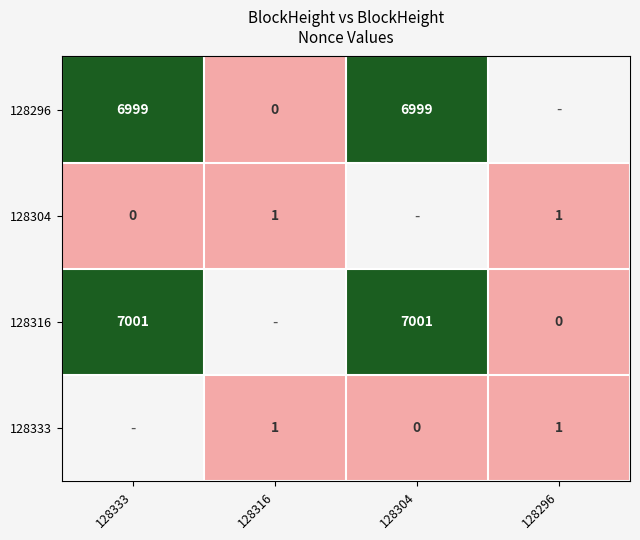

Is the value of 128333 at 128296 greater than the value of 128296 at 128316?

Yes